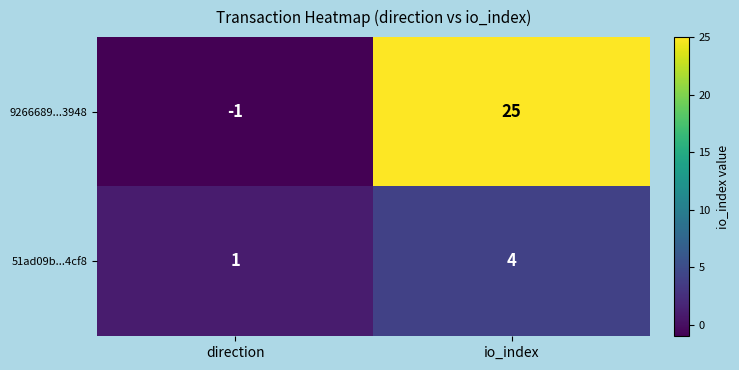

Reading right to left, transcribe all the data shown in this chart.

9266689...3948: 25	-1
51ad09b...4cf8: 4	1